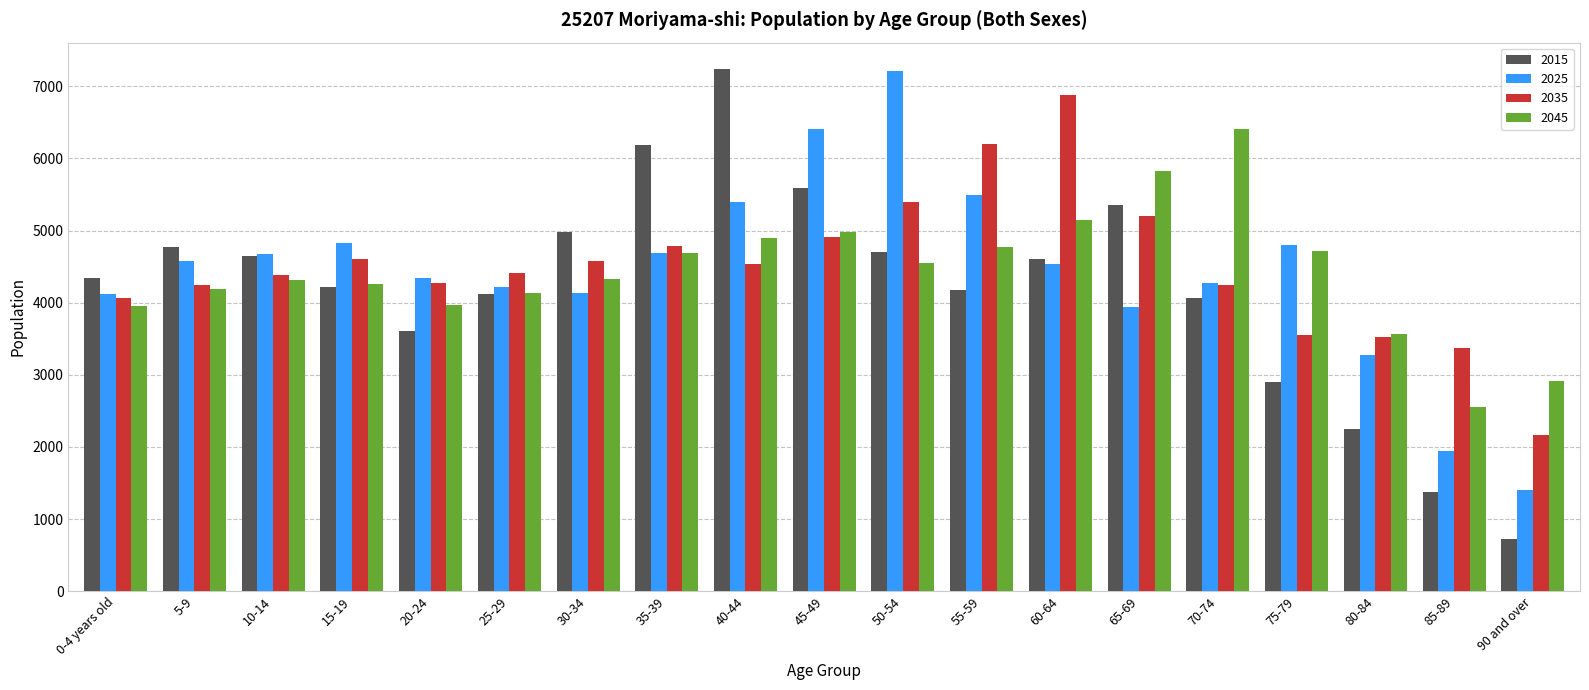

What is the total value across all series at 60-64?

21178